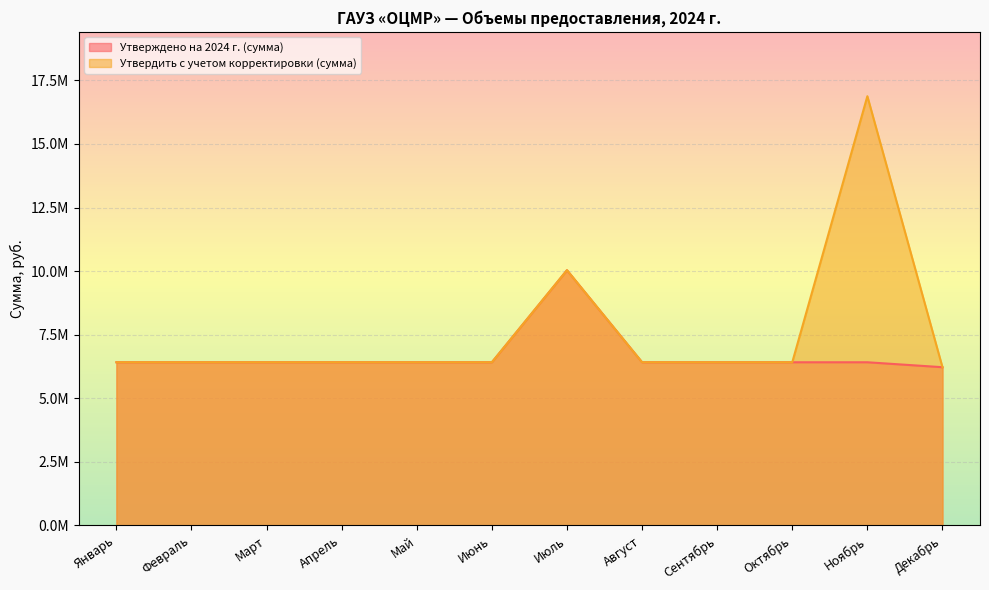

What is the label of the 6th point from the right?

Июль